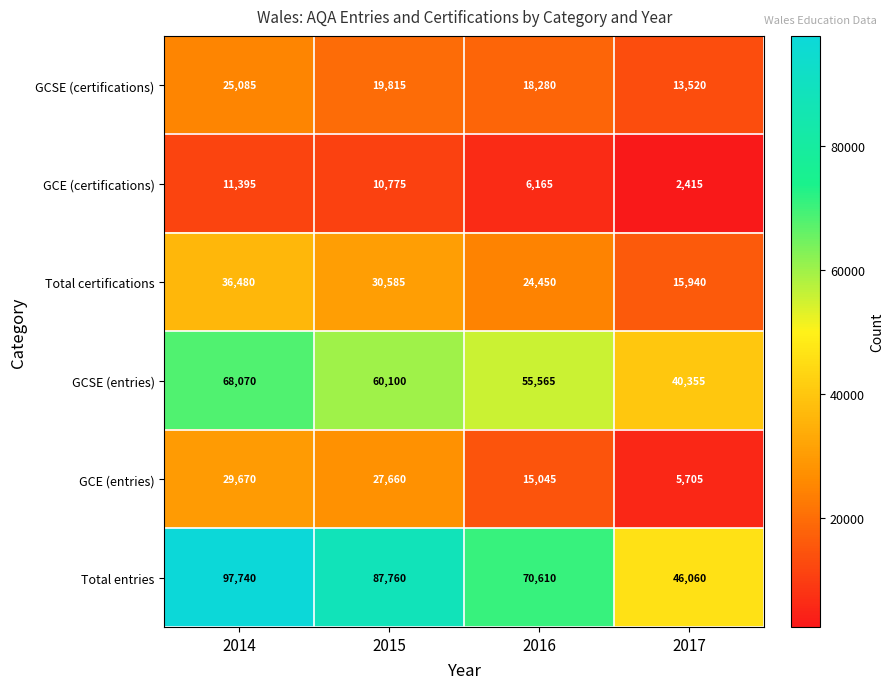

What is the difference between the maximum and minimum values in the GCE (entries) series?

23965